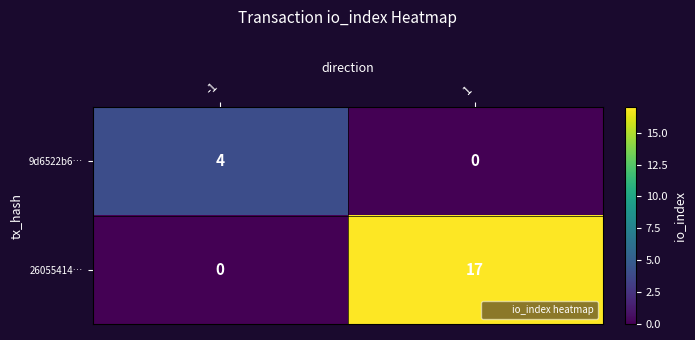

What is the maximum value for 26055414…?

17